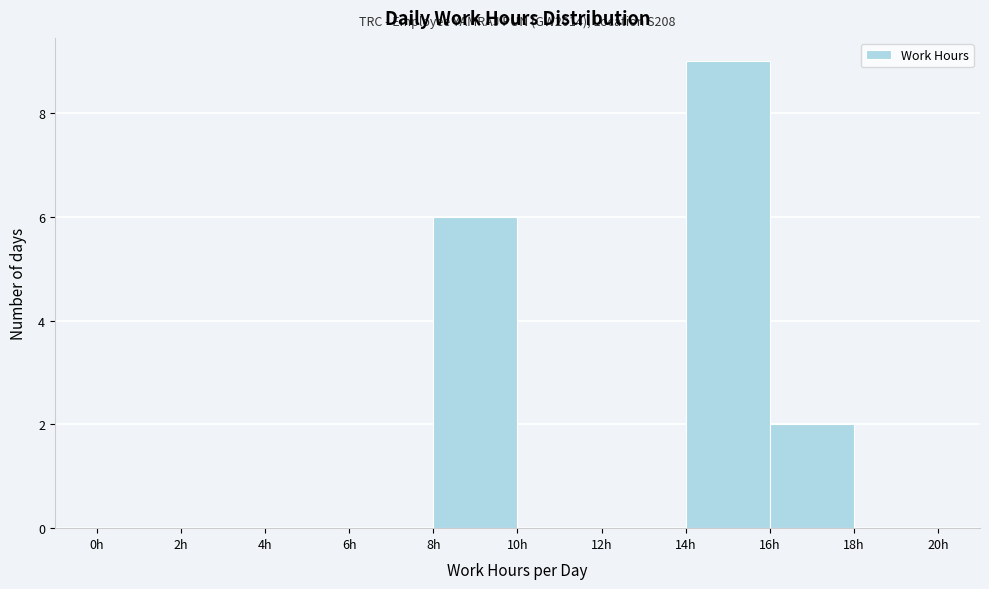

Over which range of the x-axis is the bar tallest?

14 to 16